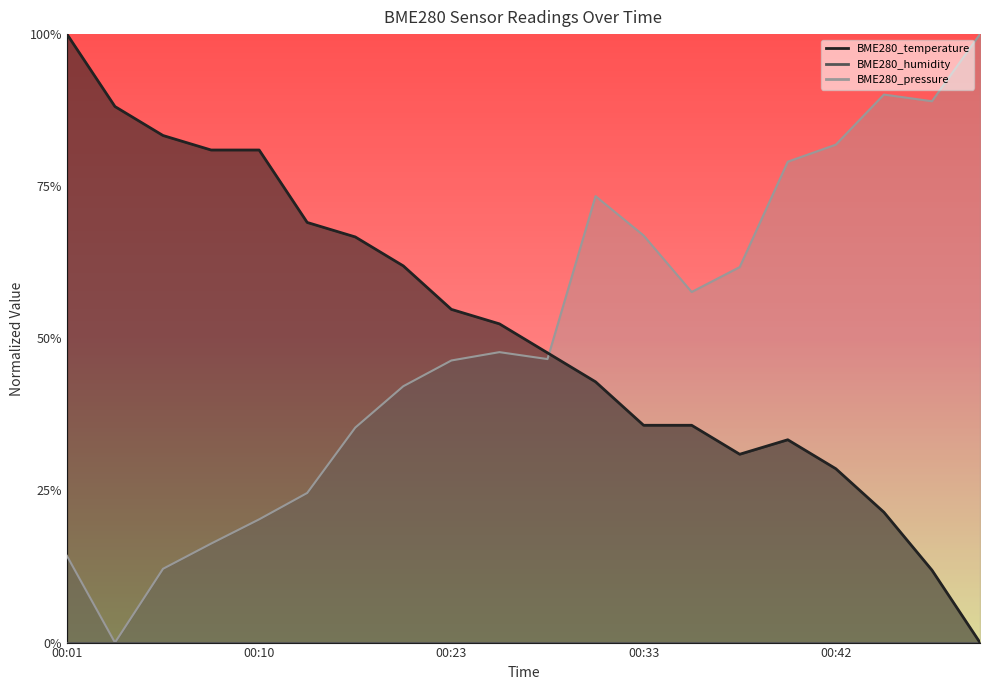

Does the chart have visible grid lines?

No